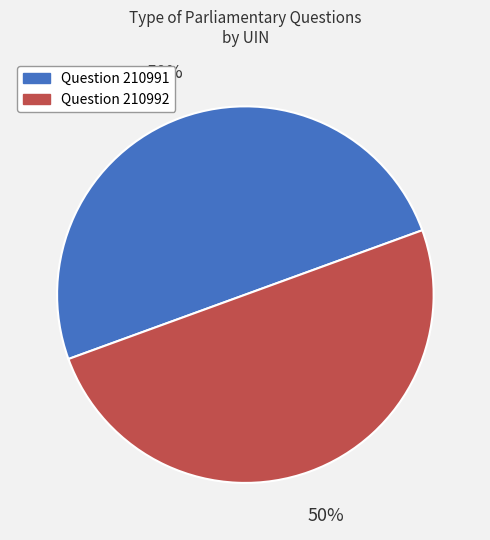

Do Question 210992 and Question 210991 together represent more than half of the pie?

Yes